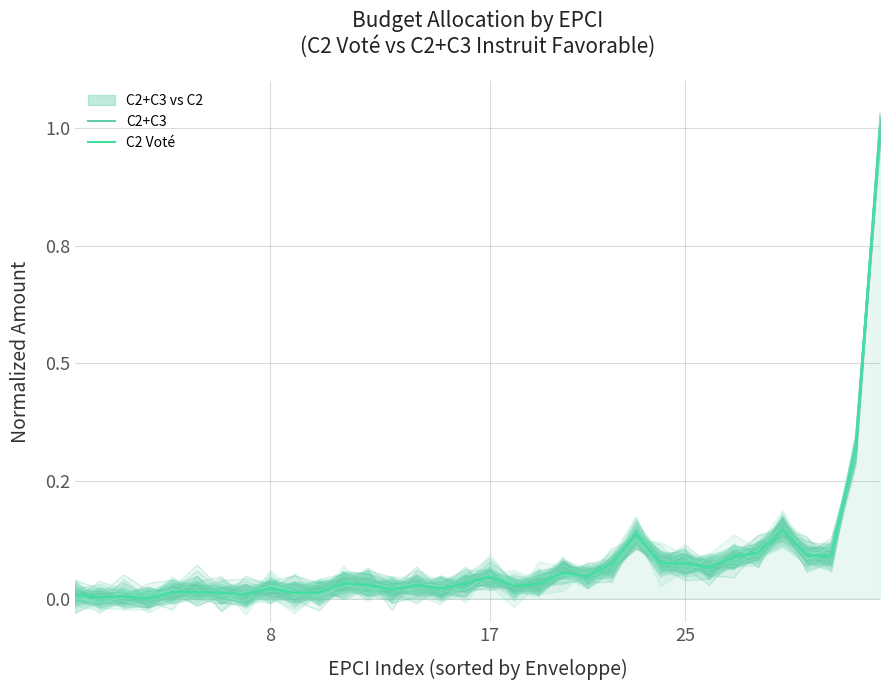

How many categories are shown in the chart?

34